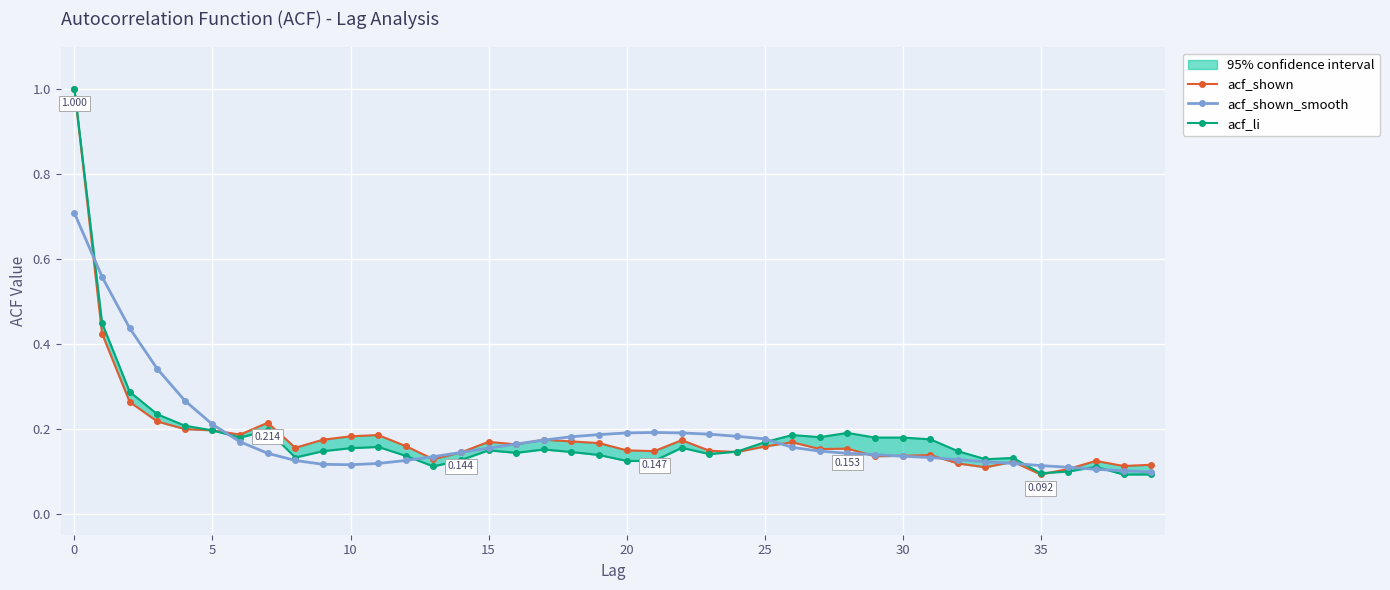

Rank the series at 34 from lowest to highest value.

acf_shown_smooth, acf_shown, acf_li